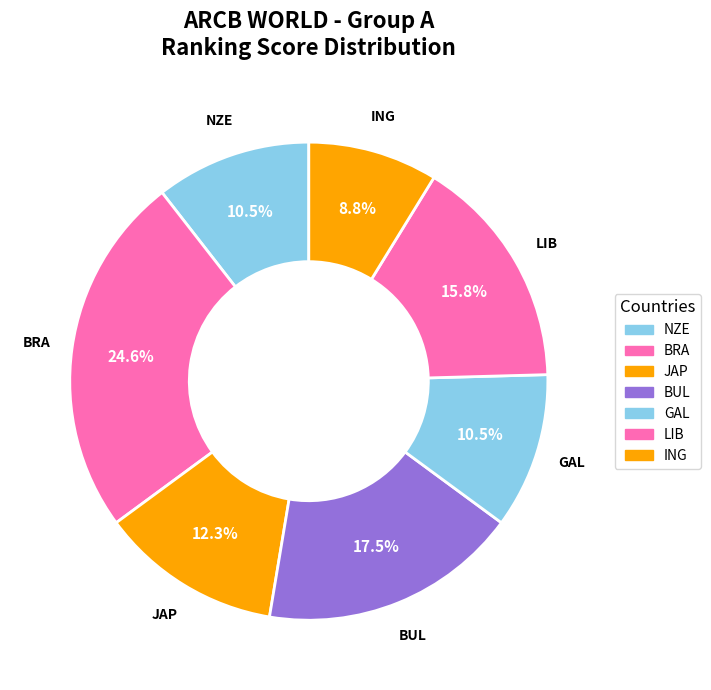

How many segments does this pie chart have?

7